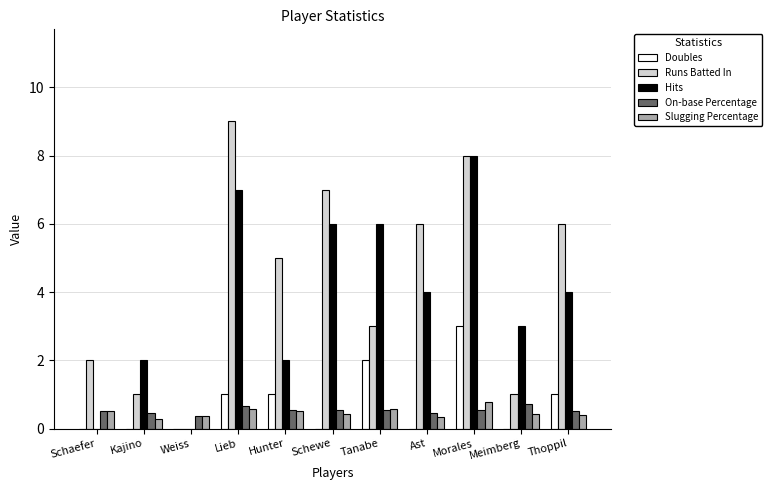

Is it true that Runs Batted In equals 1.7 at Kajino?

False